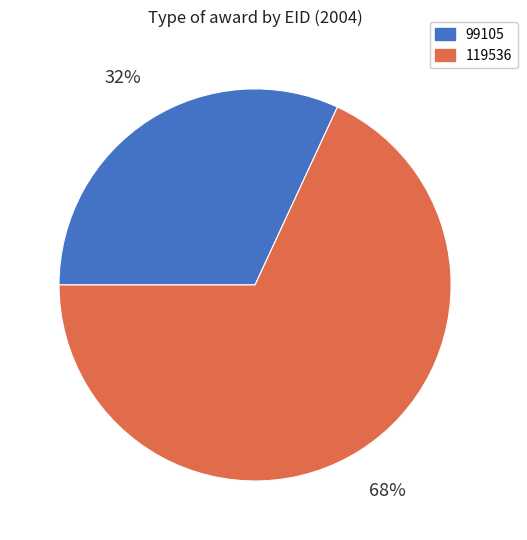

Rank the categories by value from lowest to highest.

99105, 119536